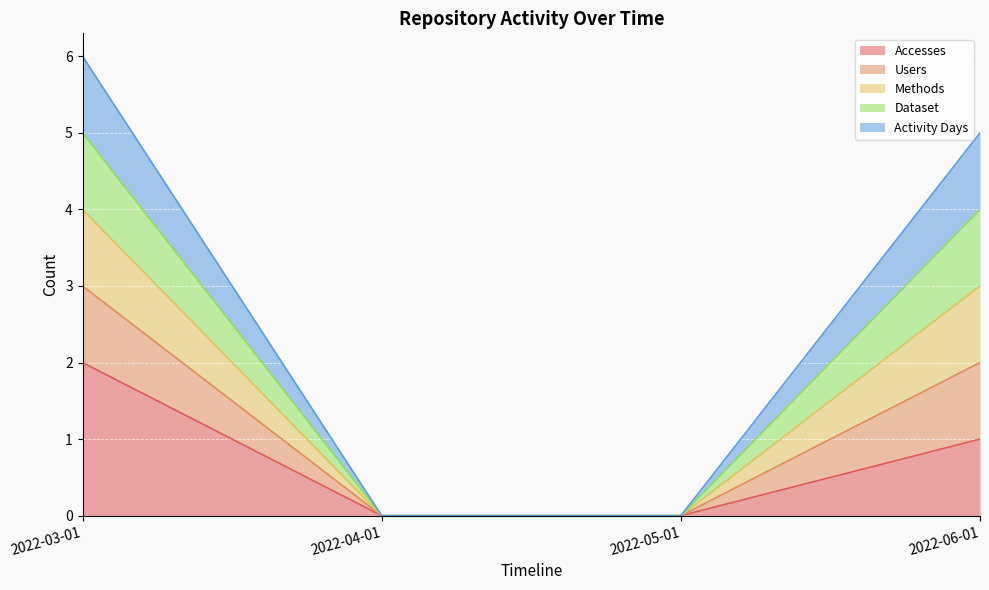

Where is Dataset nearest to the value 2?

2022-06-01